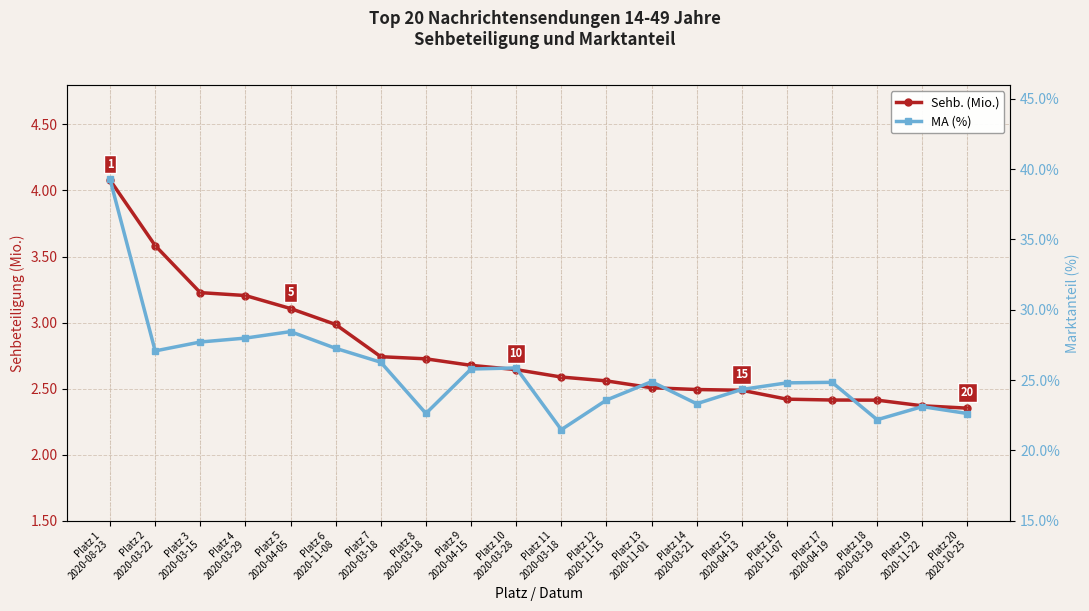

Rank the series by their average value, from highest to lowest.

MA (%), Sehb. (Mio.)